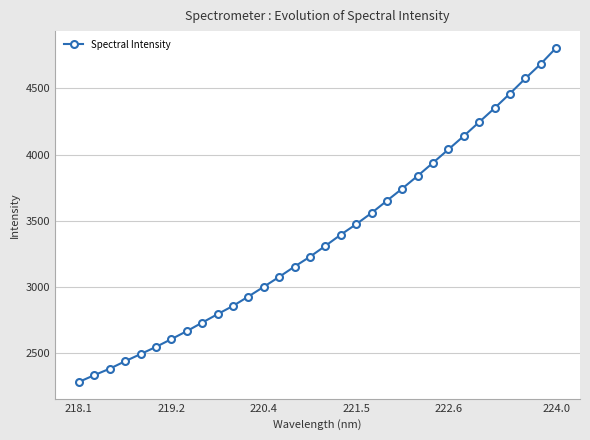

What is the average value?

3367.1